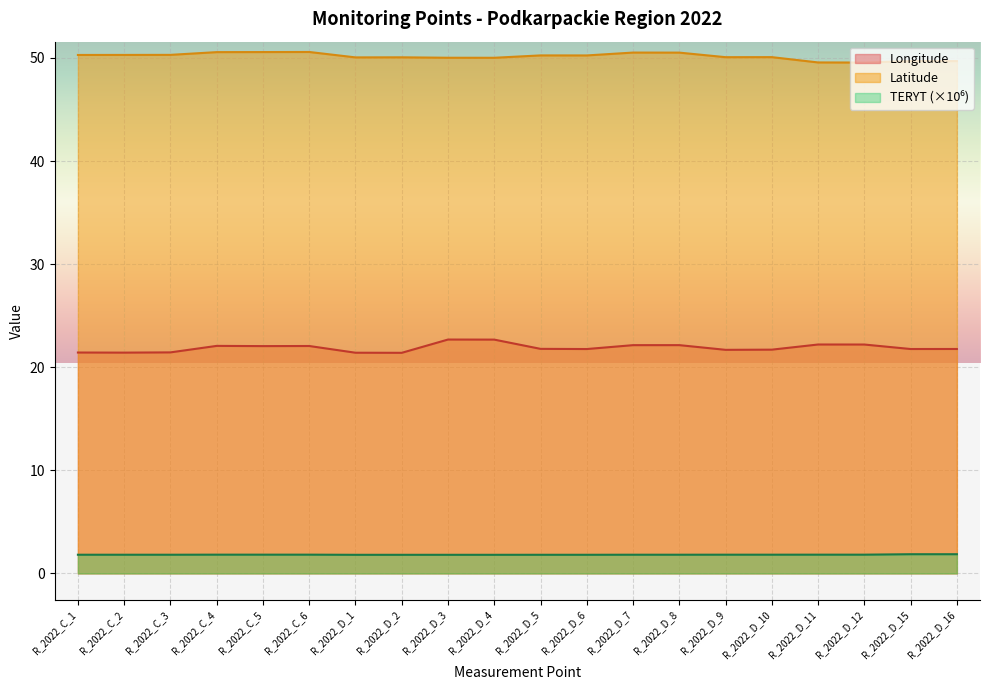

How many categories are shown in the chart?

20